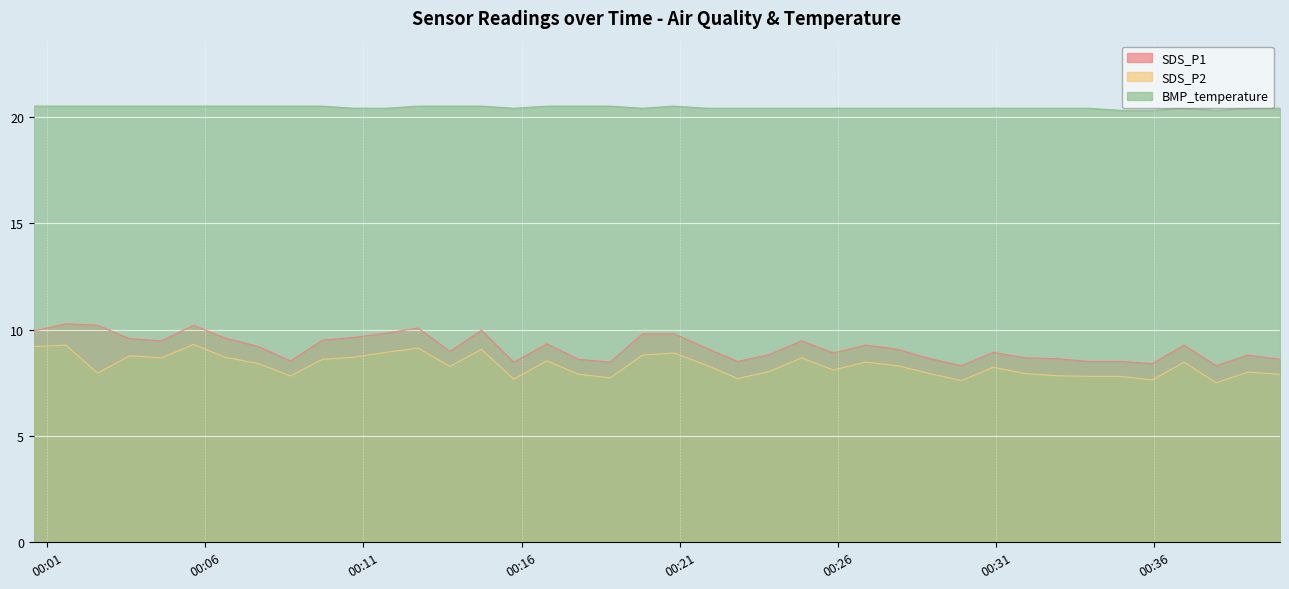

List the series in order of their peak value, lowest first.

SDS_P2, SDS_P1, BMP_temperature